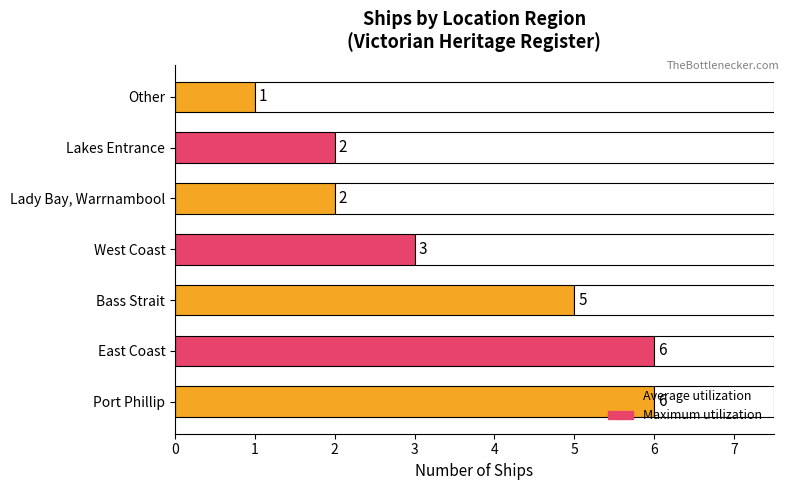

What is the ratio of the value at Lady Bay, Warrnambool to the value at East Coast?

0.3